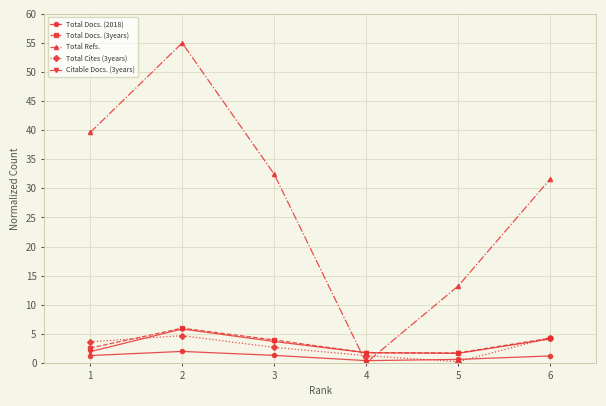

At which label does Total Cites (3years) first exceed 3?

1